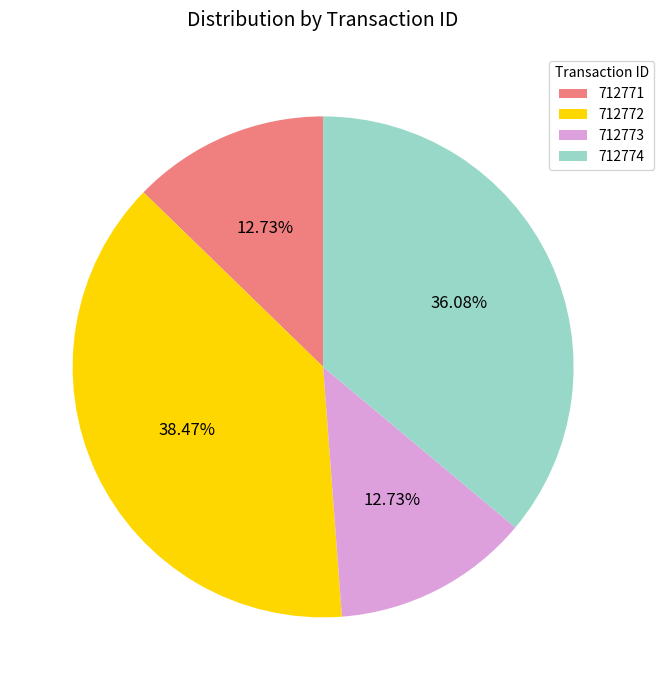

To the nearest percent, what is the difference between the largest and smallest slice percentages?

26%